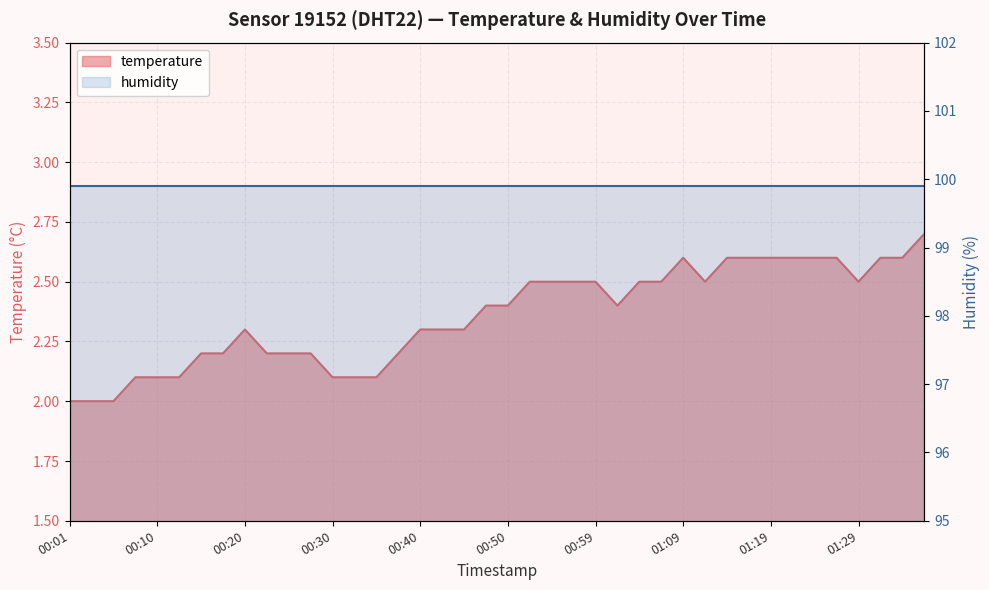

What is the sum of all values?

94.3